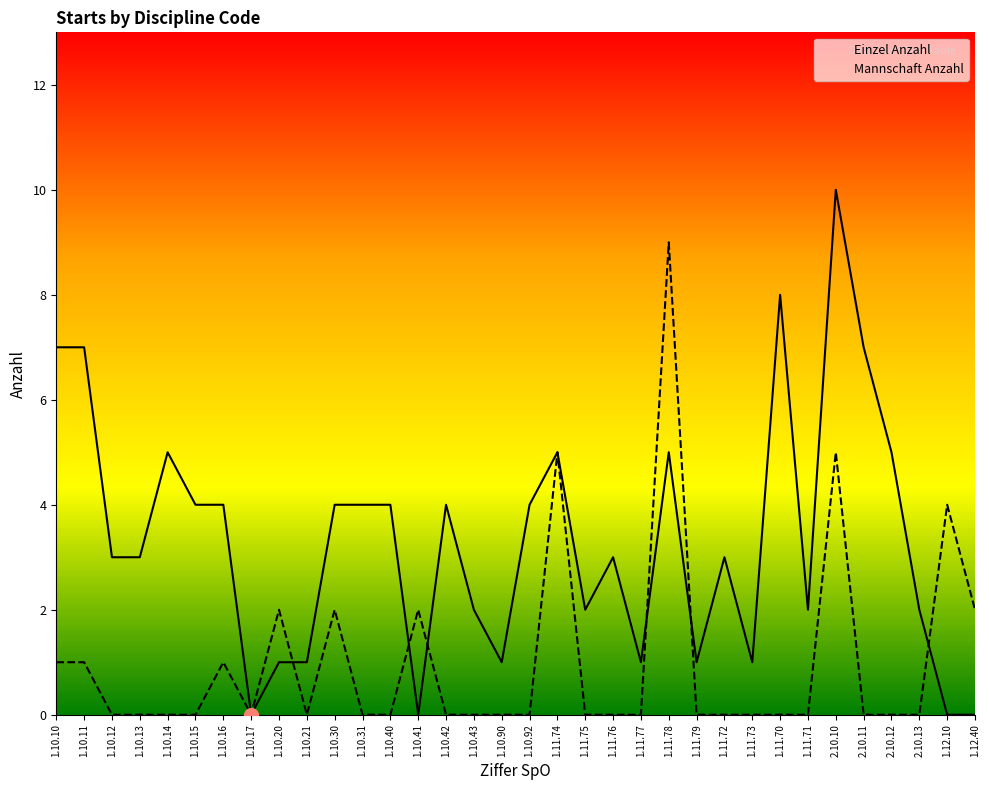

Which has a higher value, 1.12.10 or 1.11.72?

1.11.72